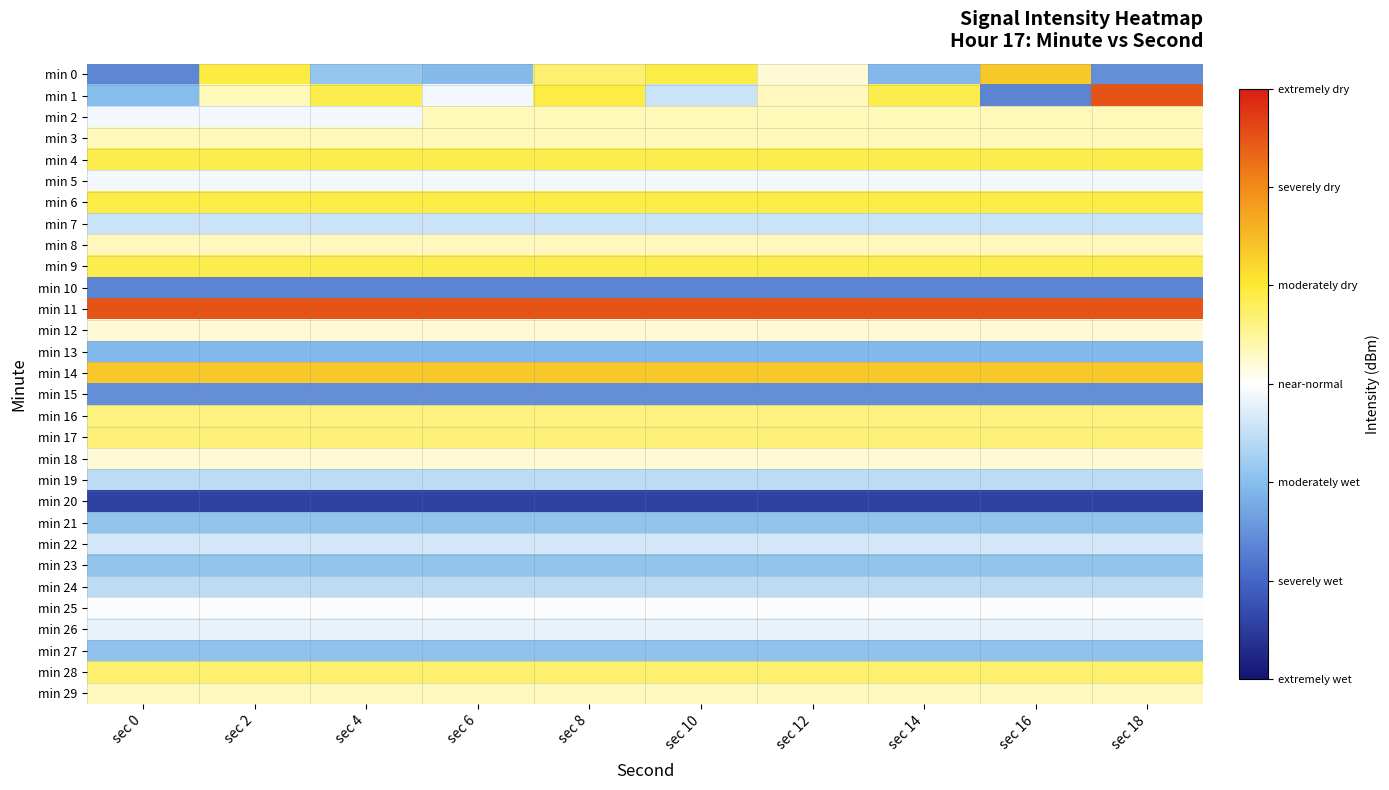

Rank the series by their maximum value, from lowest to highest.

min 20, min 10, min 15, min 13, min 27, min 21, min 23, min 24, min 19, min 7, min 22, min 26, min 5, min 25, min 18, min 12, min 8, min 29, min 2, min 3, min 16, min 17, min 28, min 4, min 9, min 6, min 0, min 14, min 1, min 11